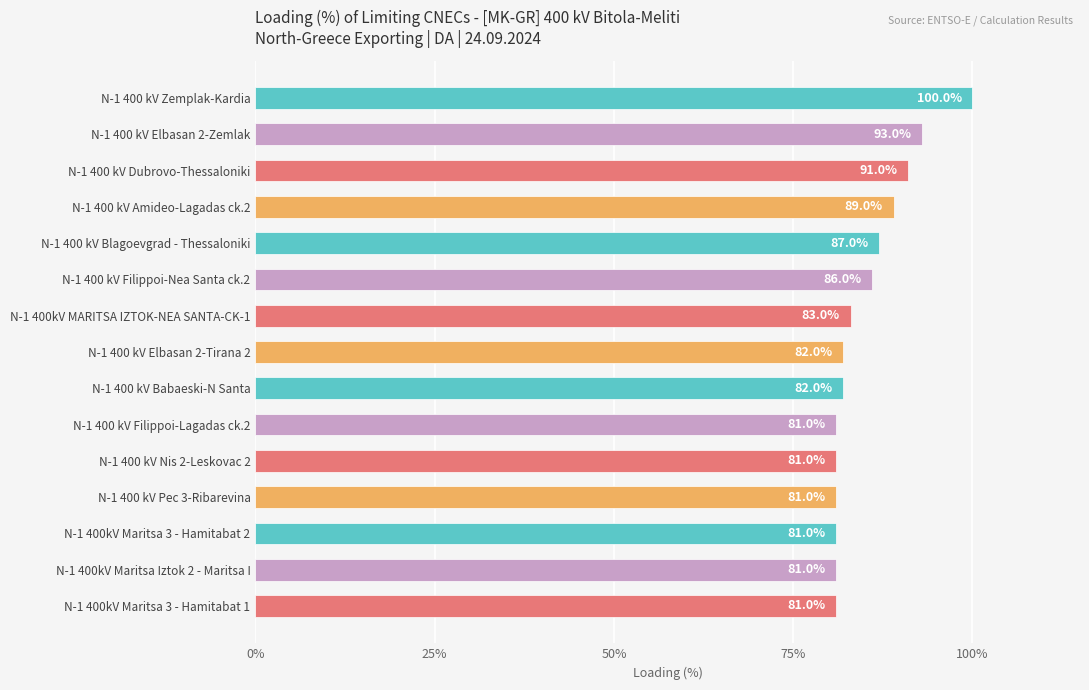

What is the minimum value shown in the chart?

81